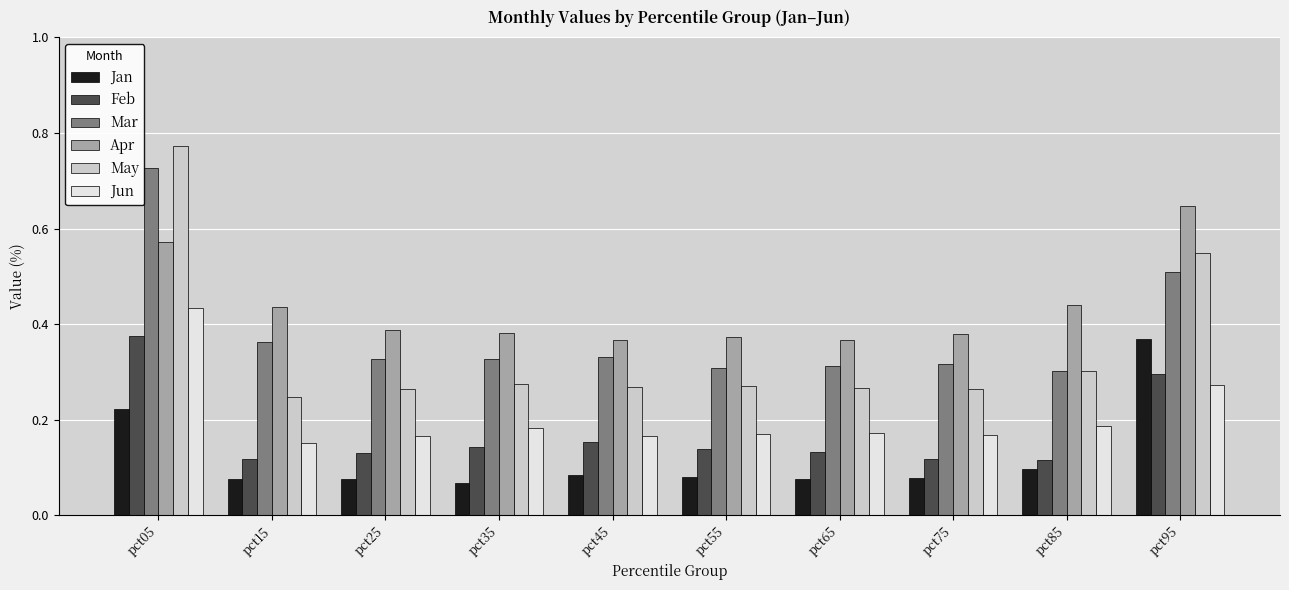

Which series has the widest spread of values?

May